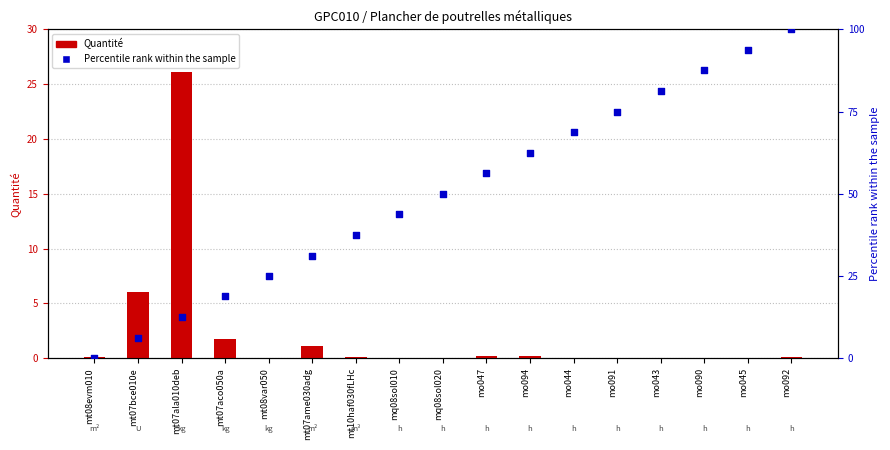

At how many categories does at least one series exceed 80?

4